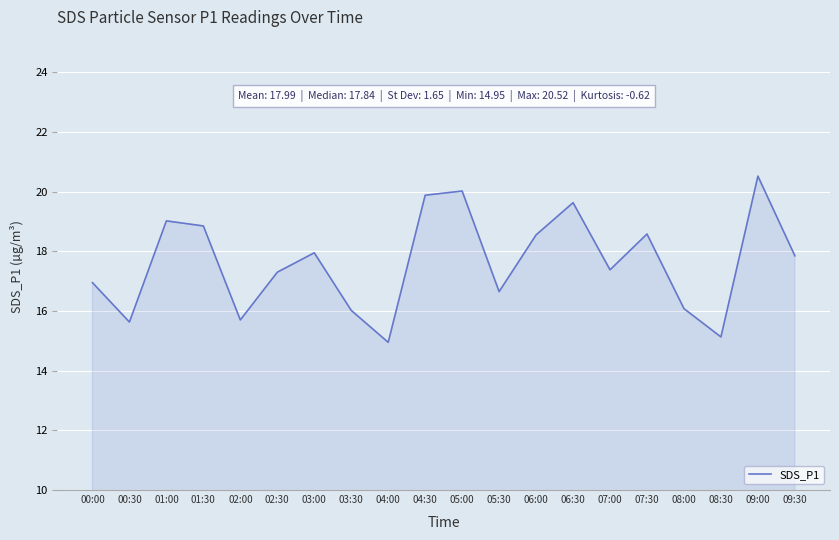

What is the difference between the maximum and minimum values?

5.6